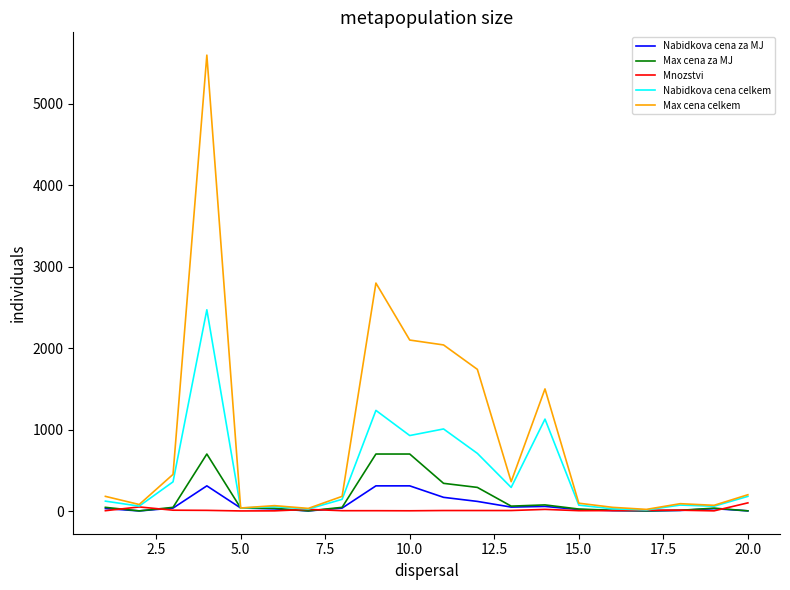

What is the maximum value shown in the chart?

5600.0